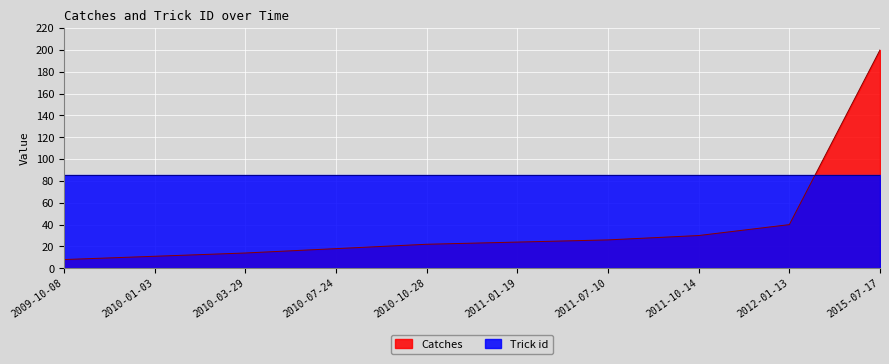

The chart shows a value of 18 at 2010-07-24. True or false?

True